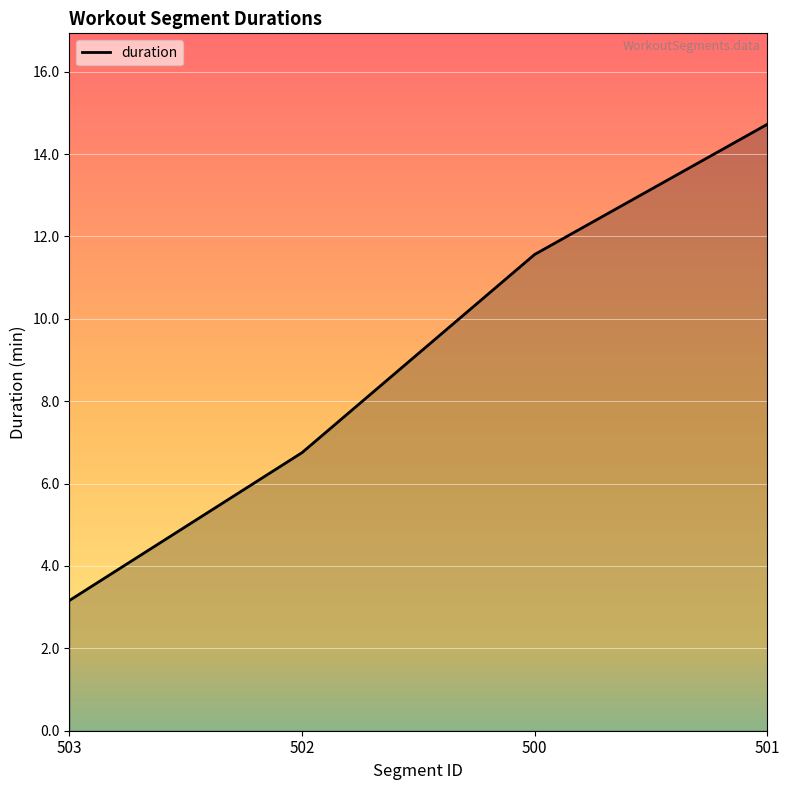

True or false: the data shows 11.6 at 500.

True